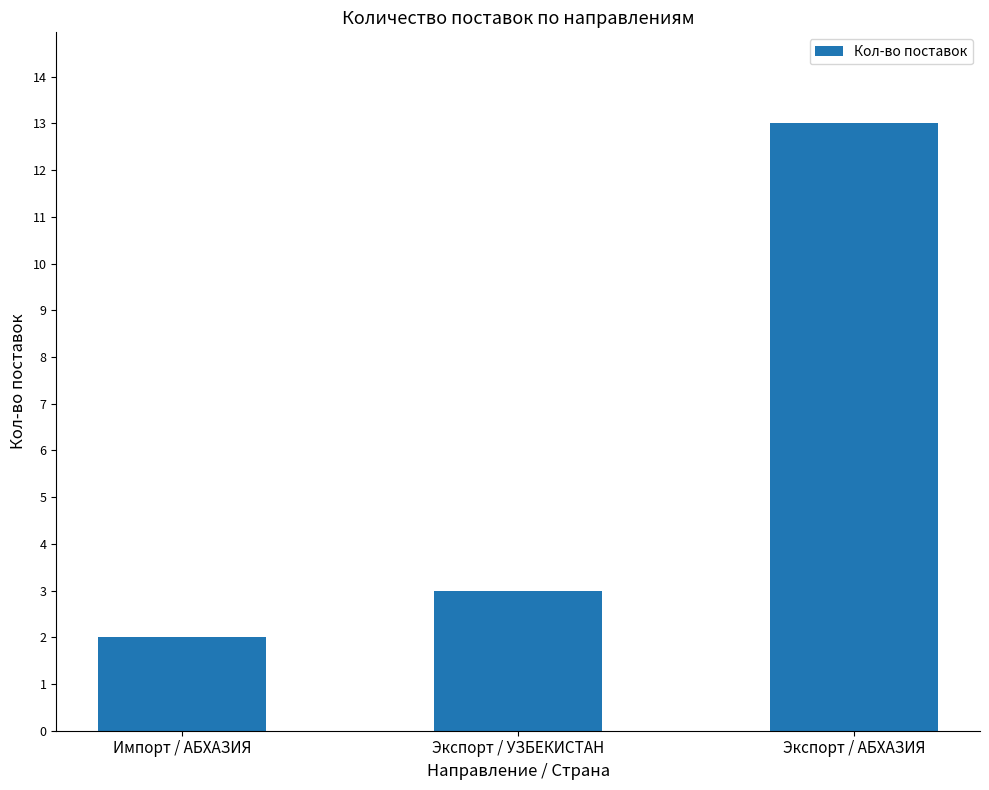

What position from the right is Импорт / АБХАЗИЯ?

3